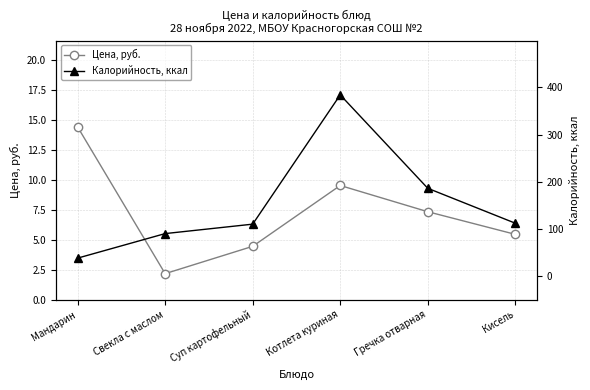

What is the sum of the Цена, руб. values at Гречка отварная and Мандарин?

21.8